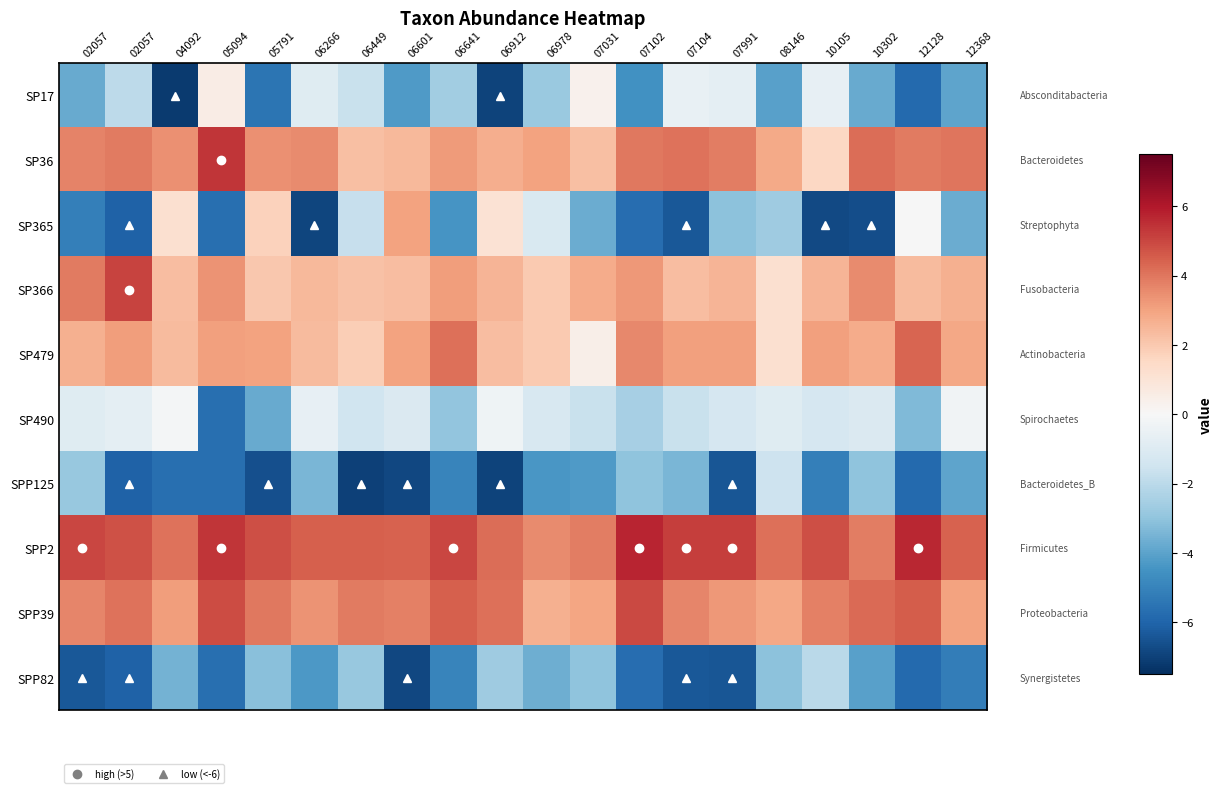

At which category is the sum across all series the highest?

06978